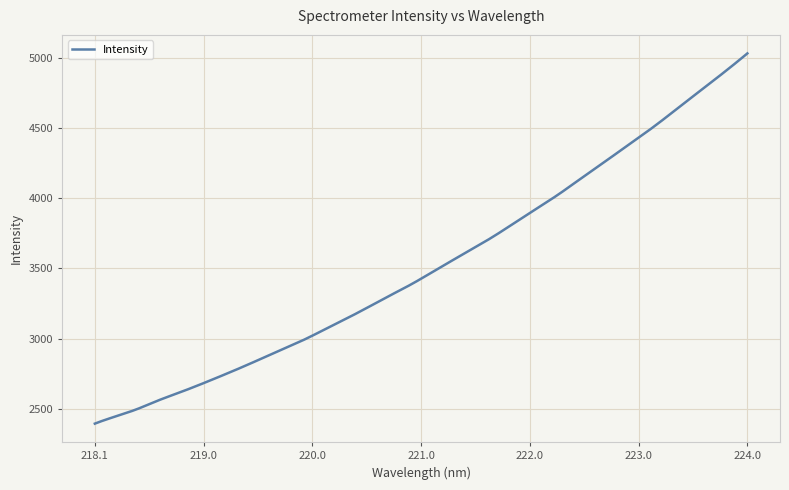

What is the difference between the maximum and minimum values?

2635.9